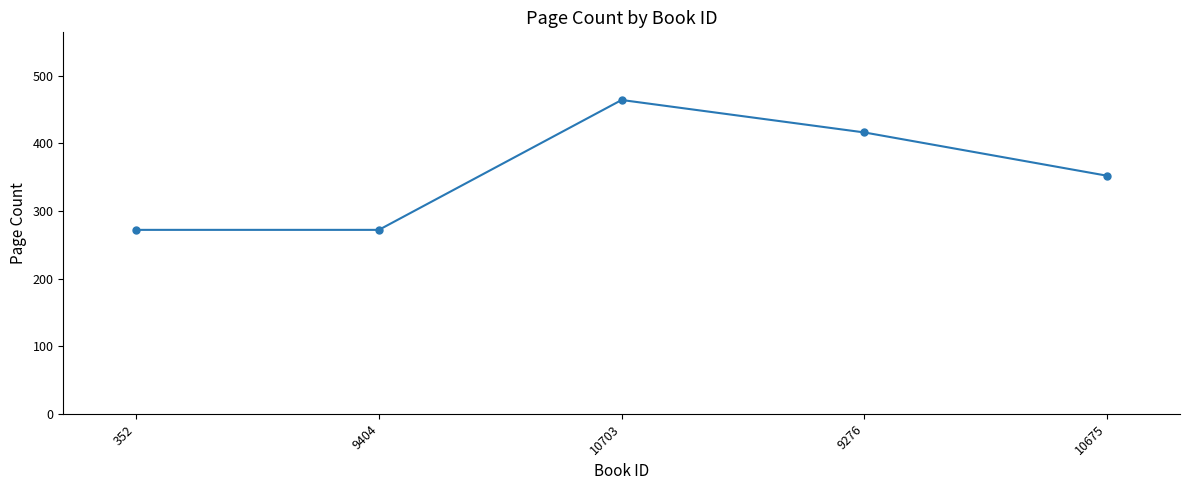

What is the average value?

355